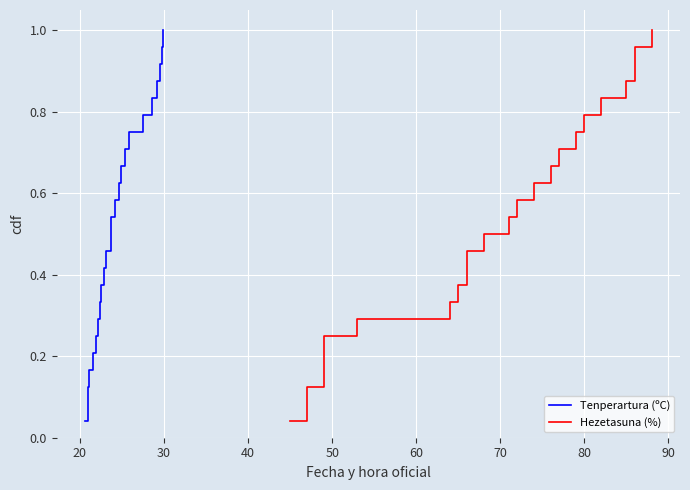

True or false: Tenperartura (ºC) has more than 0 interior local peaks.

False